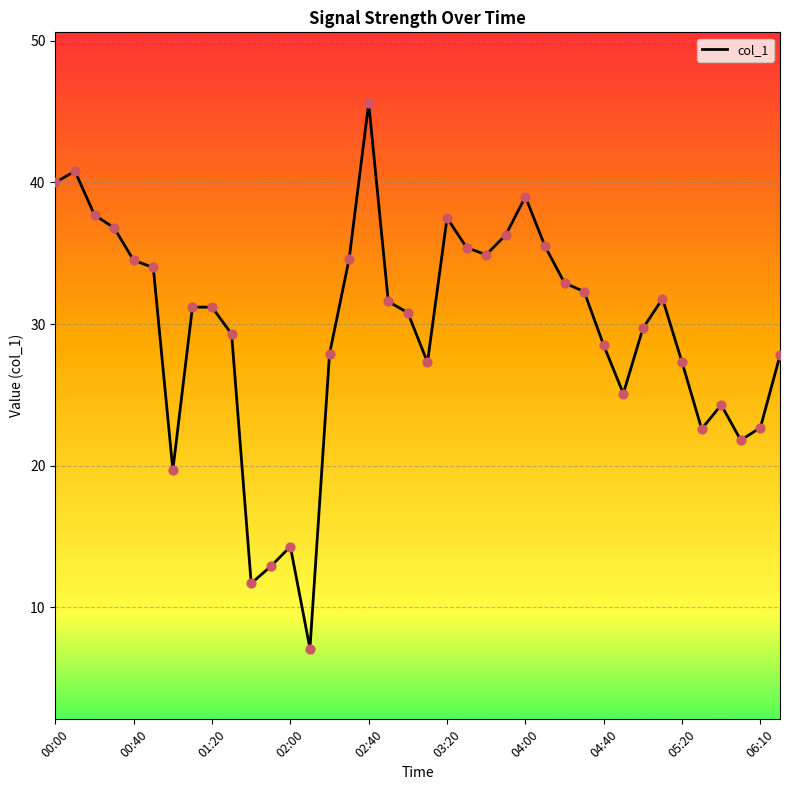

What is the difference between the maximum and minimum values?

38.5